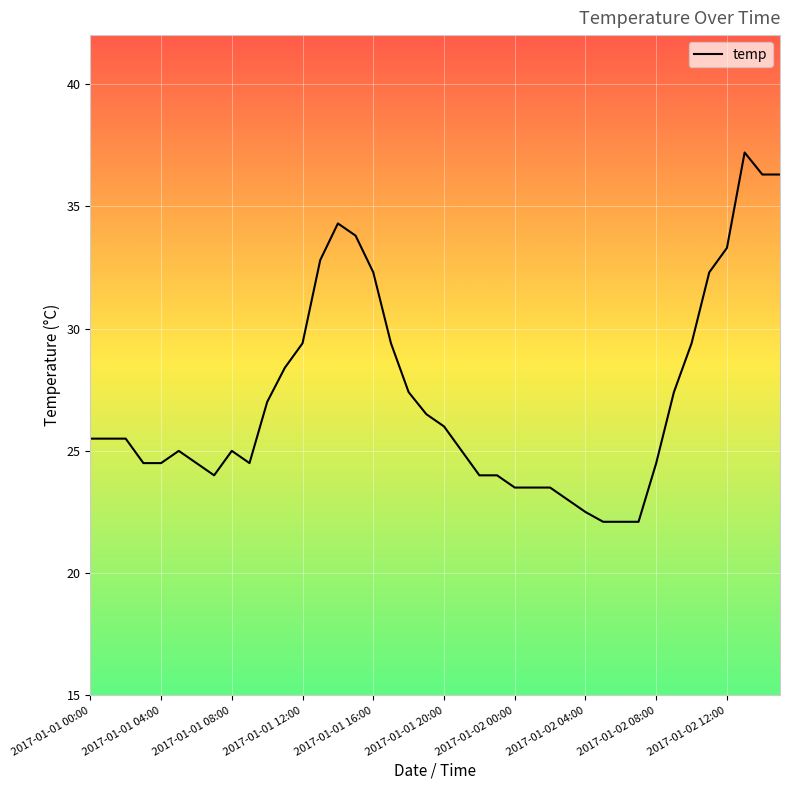

What is the difference between the maximum and minimum values?

15.1